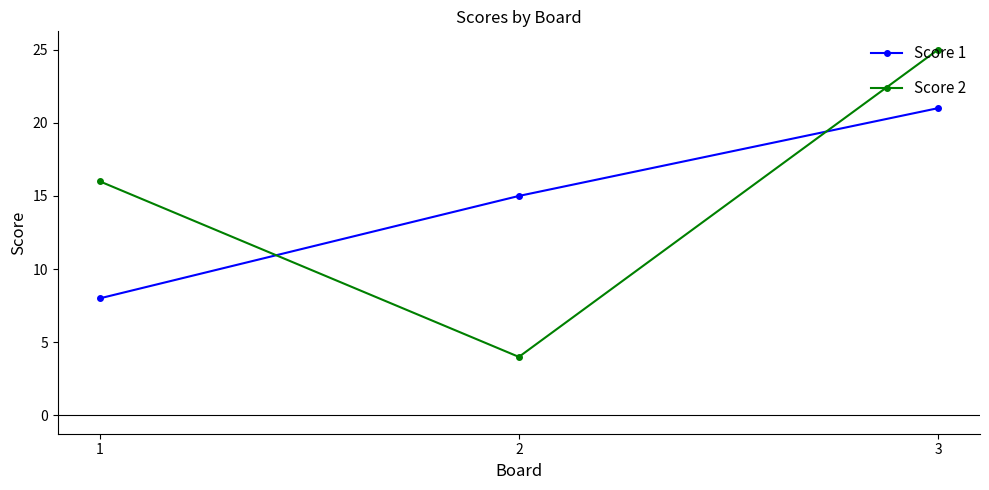

At 2, list the series in order from largest to smallest.

Score 1, Score 2